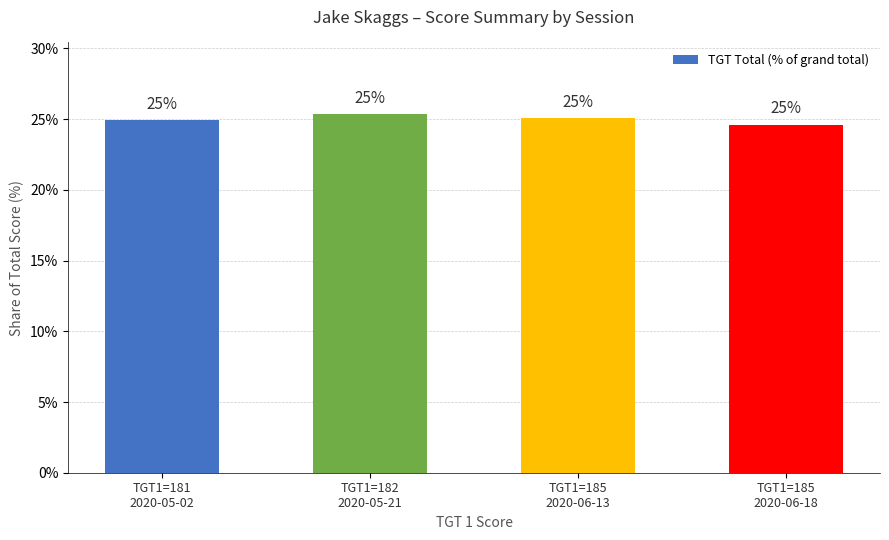

True or false: the data shows 24.9 at TGT1=181
2020-05-02.

True